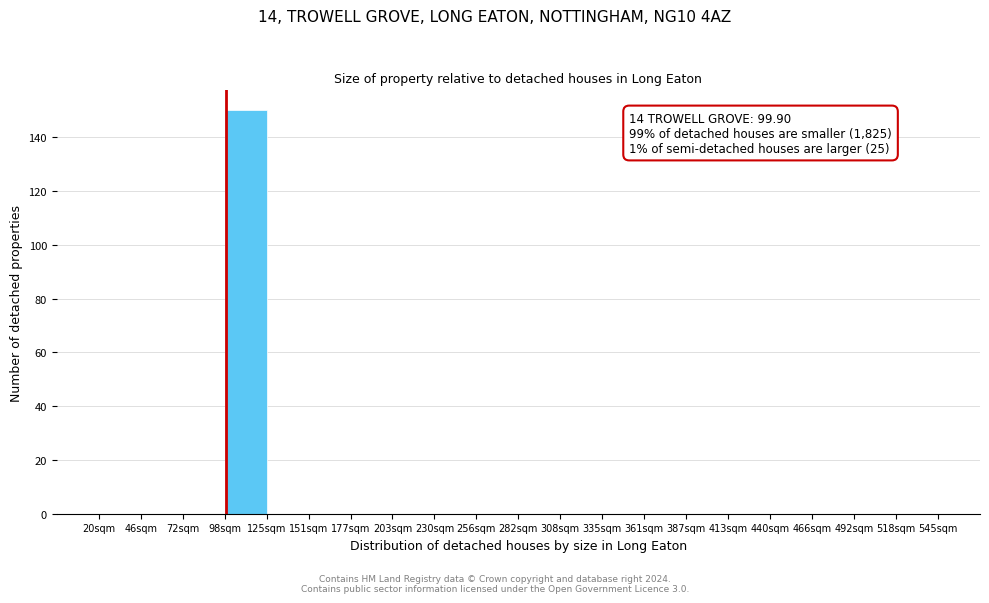

Over which range of the x-axis is the bar tallest?

100 to 125